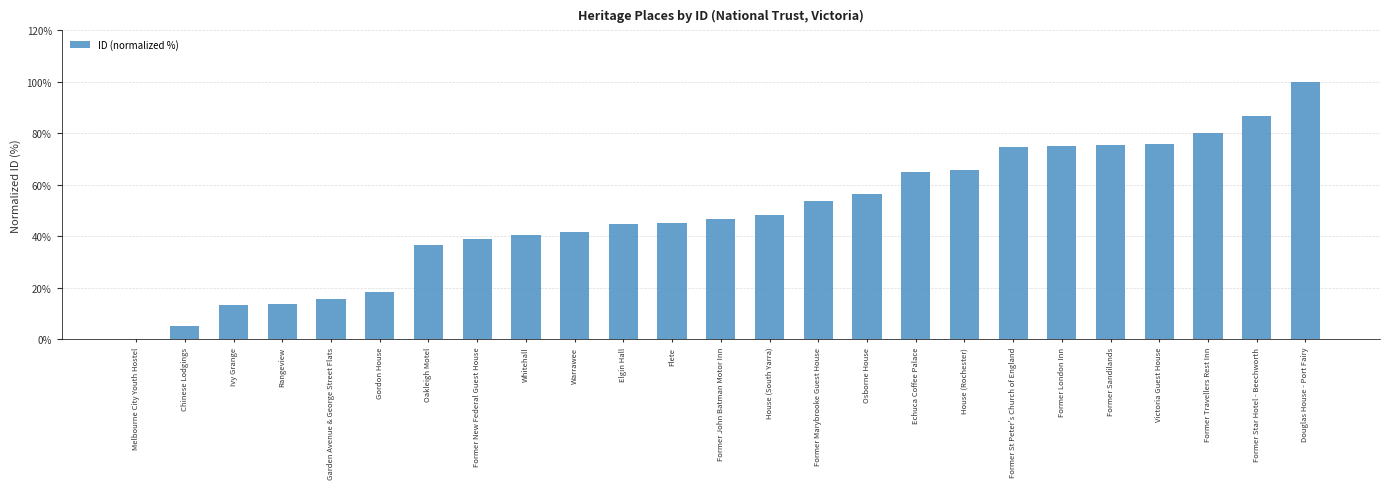

What is the average value?

48.7